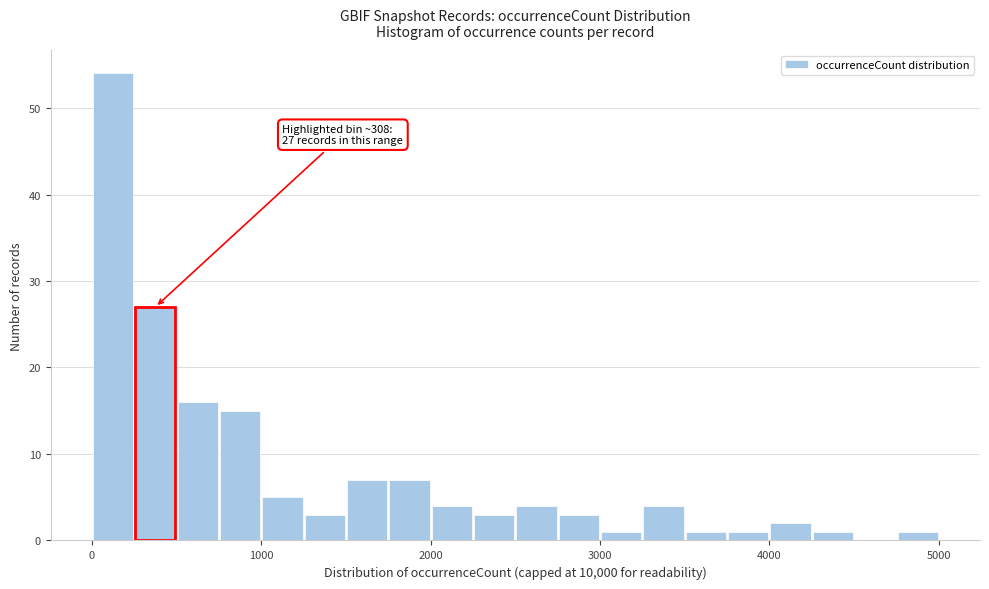

Around what value on the x-axis is the tallest bar? Give the approximate position of its centre, as read against the axis.

100